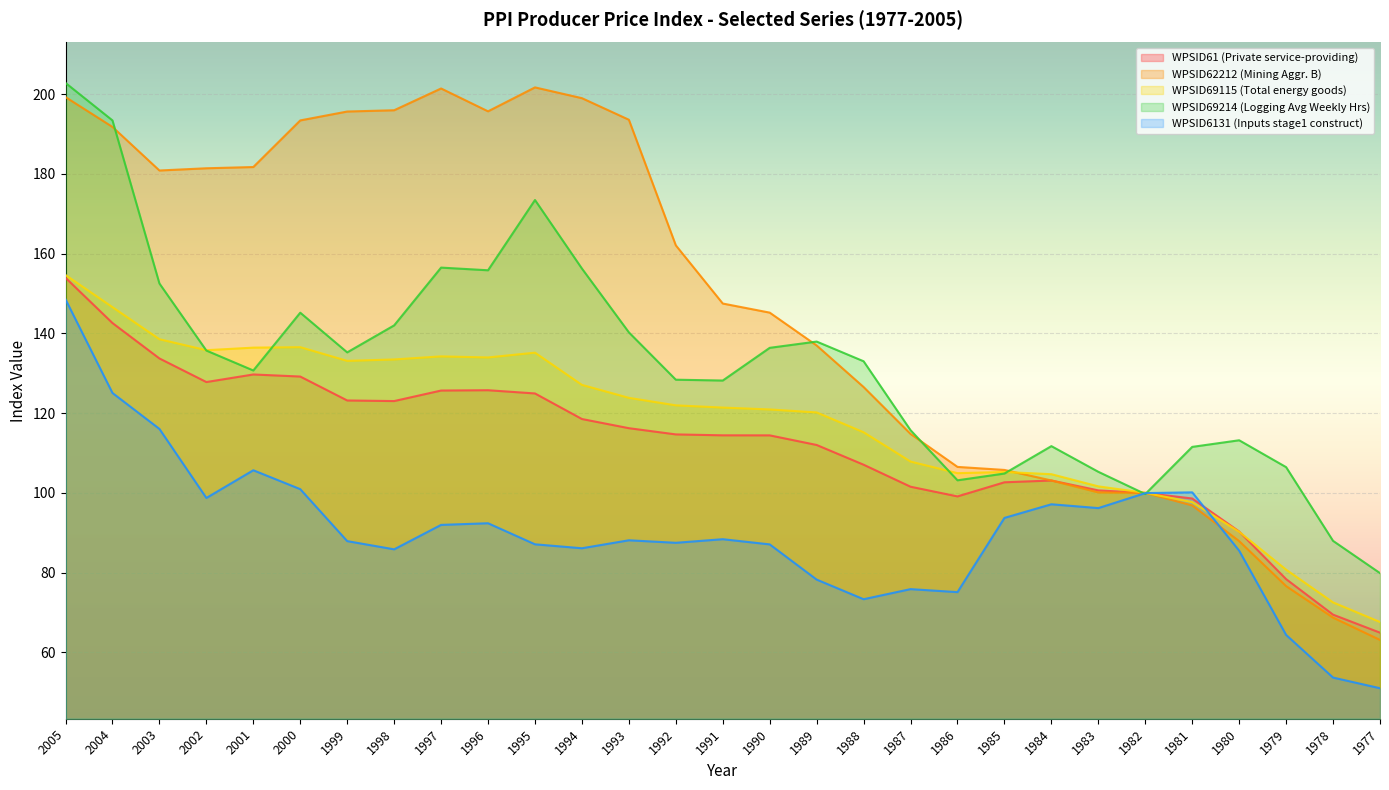

Is it true that WPSID69214 (Logging Avg Weekly Hrs) equals 149.5 at 1980?

False